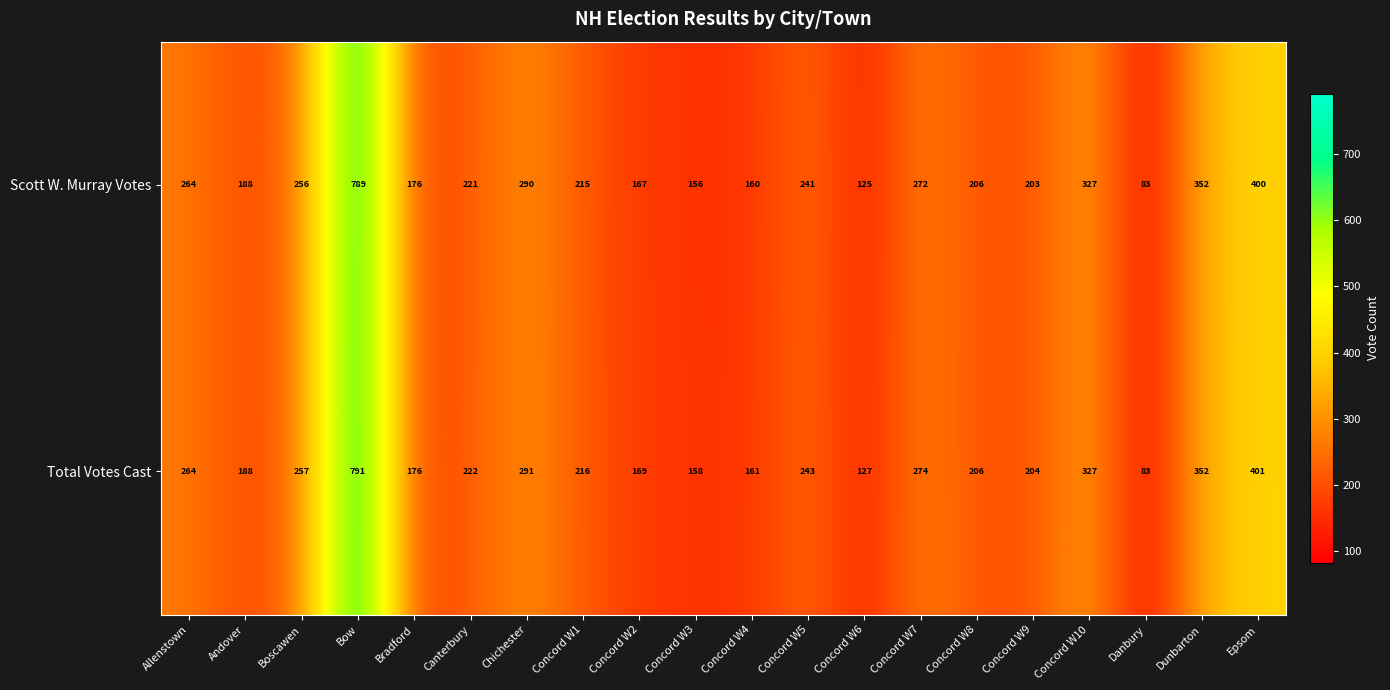

How many data points does each series have?

20